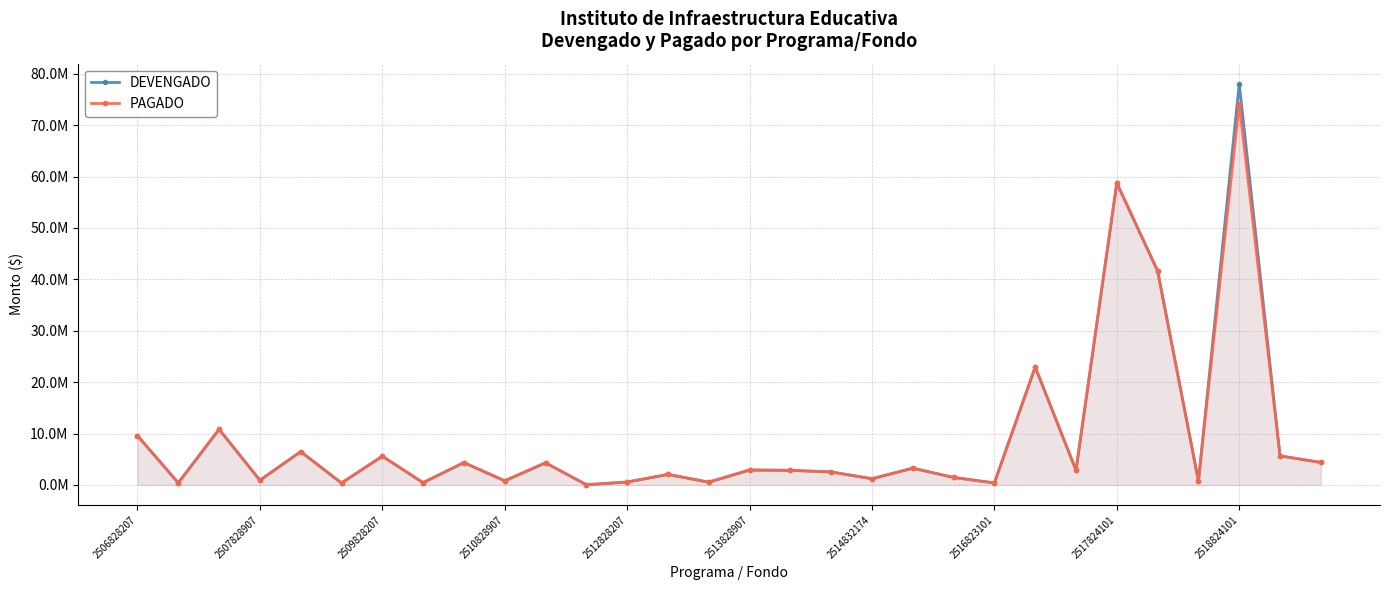

What is the average value of the PAGADO series?

9102115.5